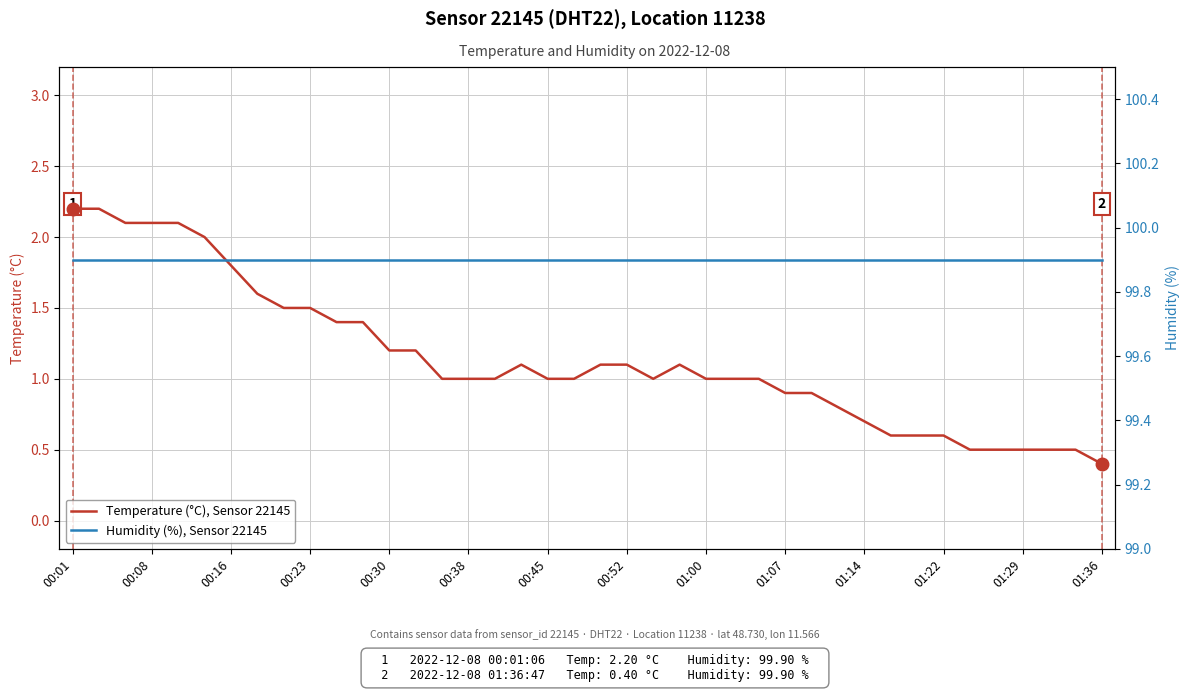

How many distinct data groups are displayed?

2